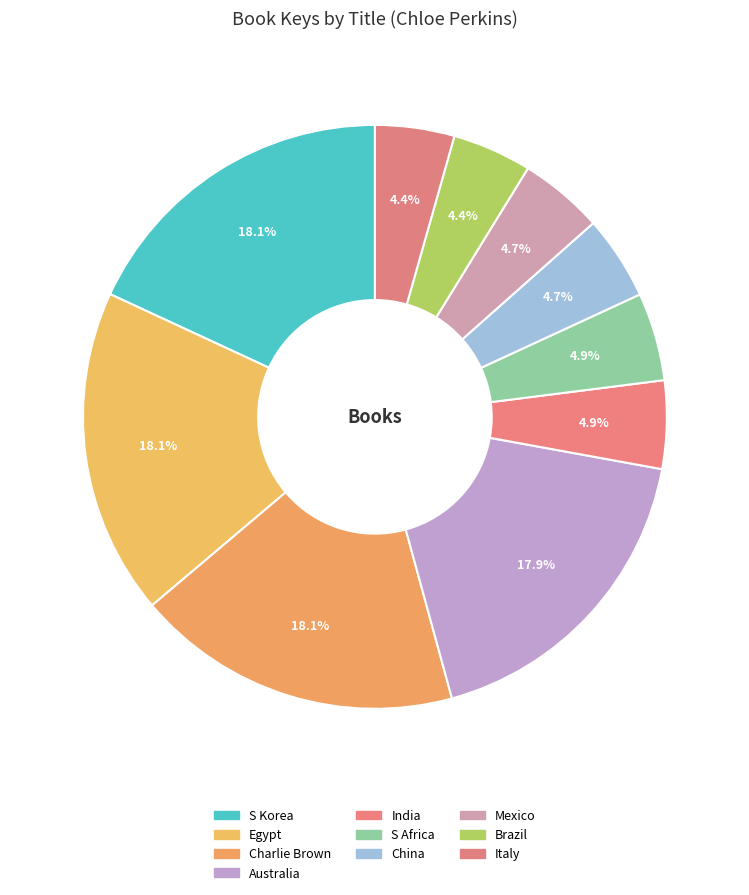

How many slices are in this pie chart?

10